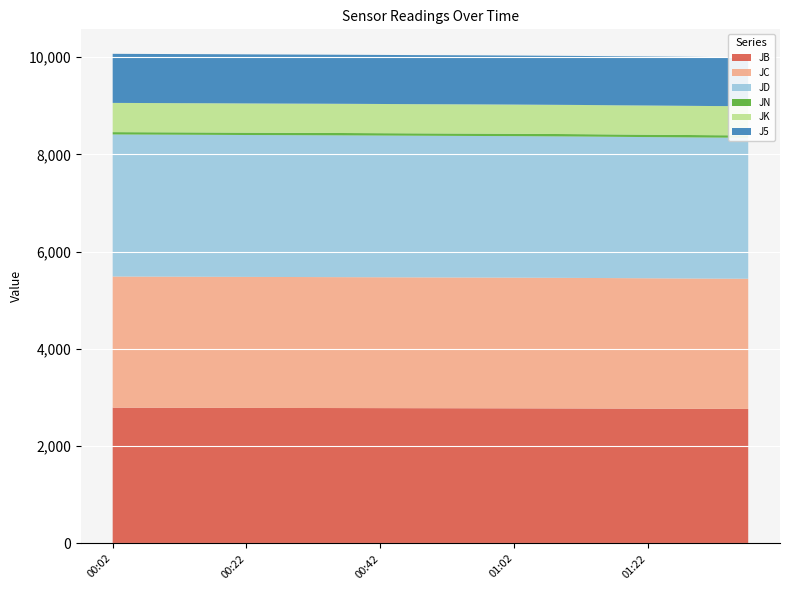

Reading right to left, transcribe all the data shown in this chart.

JB: 01:37=2767.7	01:32=2769.1	01:27=2770.7	01:22=2772.6	01:17=2774.4	01:12=2776.4	01:07=2778.0	01:02=2779.6	00:57=2780.7	00:52=2781.8	00:47=2783.0	00:42=2784.2	00:37=2785.4	00:32=2786.4	00:27=2787.6	00:22=2788.6	00:17=2789.8	00:12=2790.8	00:07=2791.8	00:02=2792.9
JC: 01:37=2677.1	01:32=2678.2	01:27=2679.8	01:22=2681.7	01:17=2683.4	01:12=2684.9	01:07=2686.3	01:02=2687.5	00:57=2688.3	00:52=2689.1	00:47=2690.0	00:42=2690.9	00:37=2691.8	00:32=2692.6	00:27=2693.4	00:22=2694.1	00:17=2695.1	00:12=2695.9	00:07=2696.6	00:02=2697.3
JD: 01:37=2898.7	01:32=2900.0	01:27=2901.7	01:22=2903.7	01:17=2905.5	01:12=2907.3	01:07=2908.7	01:02=2910.2	00:57=2911.2	00:52=2912.1	00:47=2913.0	00:42=2914.1	00:37=2915.1	00:32=2916.0	00:27=2917.0	00:22=2917.8	00:17=2918.8	00:12=2919.7	00:07=2920.4	00:02=2921.3
JN: 01:37=49.6	01:32=49.6	01:27=49.5	01:22=49.5	01:17=49.4	01:12=49.4	01:07=49.3	01:02=49.3	00:57=49.2	00:52=49.2	00:47=49.1	00:42=49.1	00:37=49.0	00:32=49.0	00:27=48.9	00:22=48.9	00:17=48.8	00:12=48.8	00:07=48.7	00:02=48.7
JK: 01:37=600.0	01:32=599.5	01:27=600.0	01:22=599.7	01:17=599.1	01:12=600.3	01:07=599.9	01:02=599.8	00:57=600.3	00:52=600.4	00:47=600.0	00:42=600.6	00:37=600.7	00:32=600.8	00:27=600.3	00:22=600.7	00:17=600.9	00:12=600.4	00:07=600.9	00:02=600.8
J5: 01:37=1007.9	01:32=1007.8	01:27=1007.8	01:22=1007.8	01:17=1007.8	01:12=1008.1	01:07=1008.3	01:02=1008.4	00:57=1008.7	00:52=1008.8	00:47=1008.8	00:42=1008.9	00:37=1008.9	00:32=1009.1	00:27=1009.2	00:22=1009.3	00:17=1009.3	00:12=1009.3	00:07=1009.3	00:02=1009.3